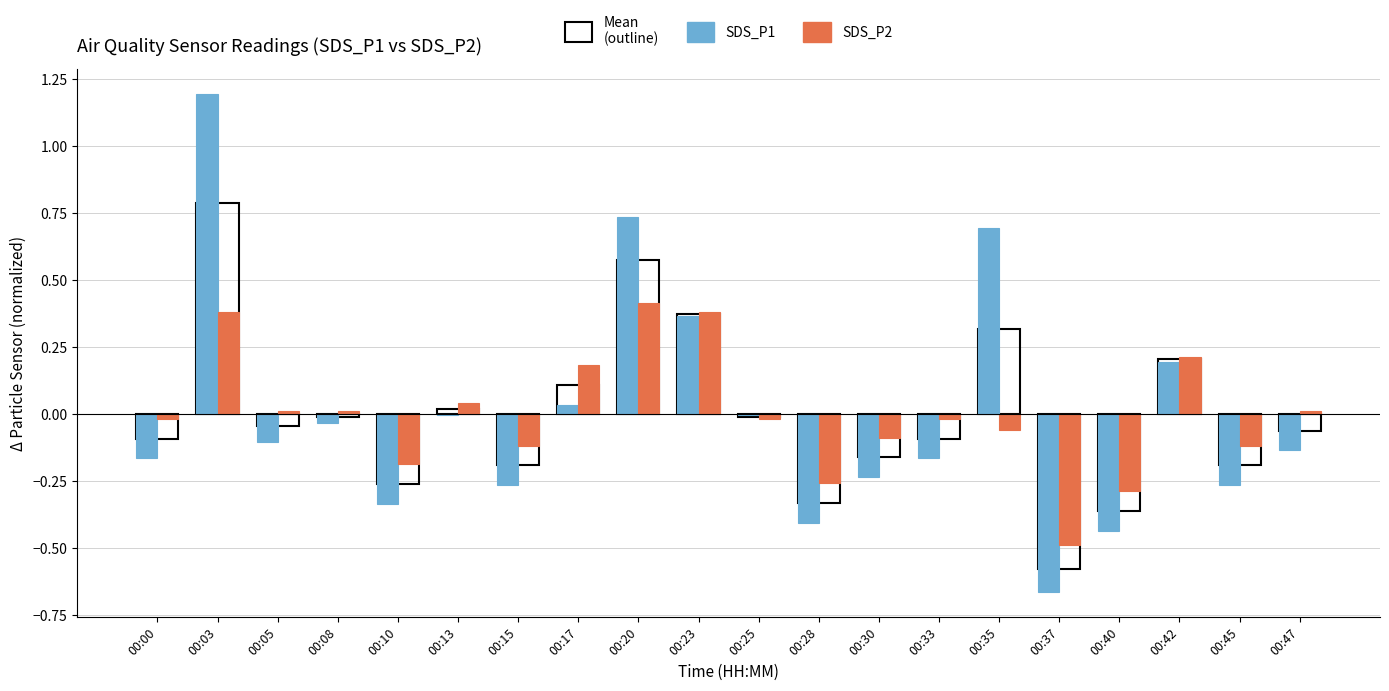

What is the maximum value shown in the chart?

1.2